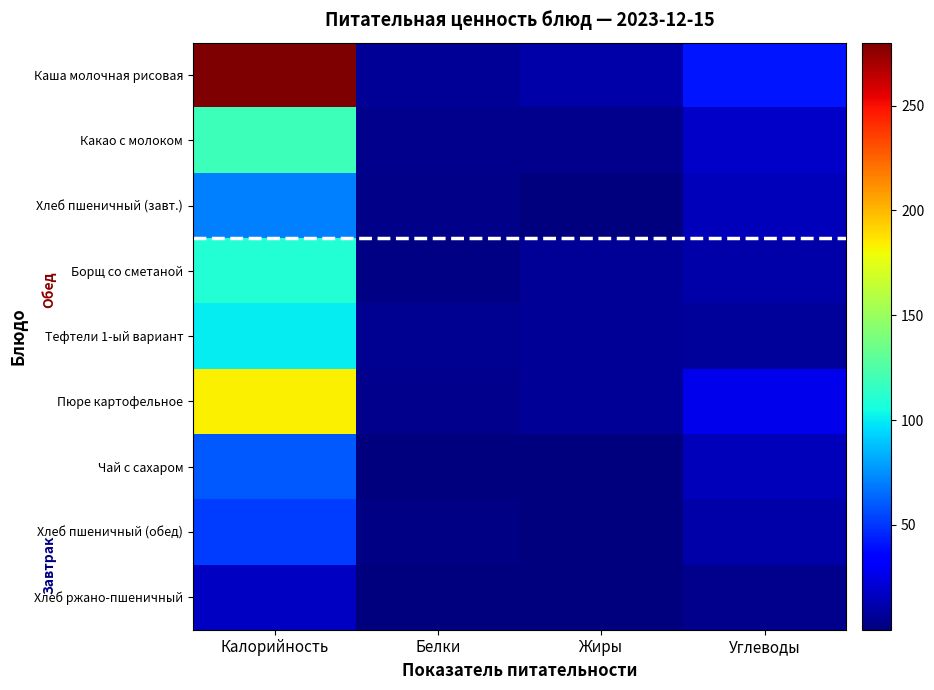

Which has a higher value, Жиры or Белки?

Жиры